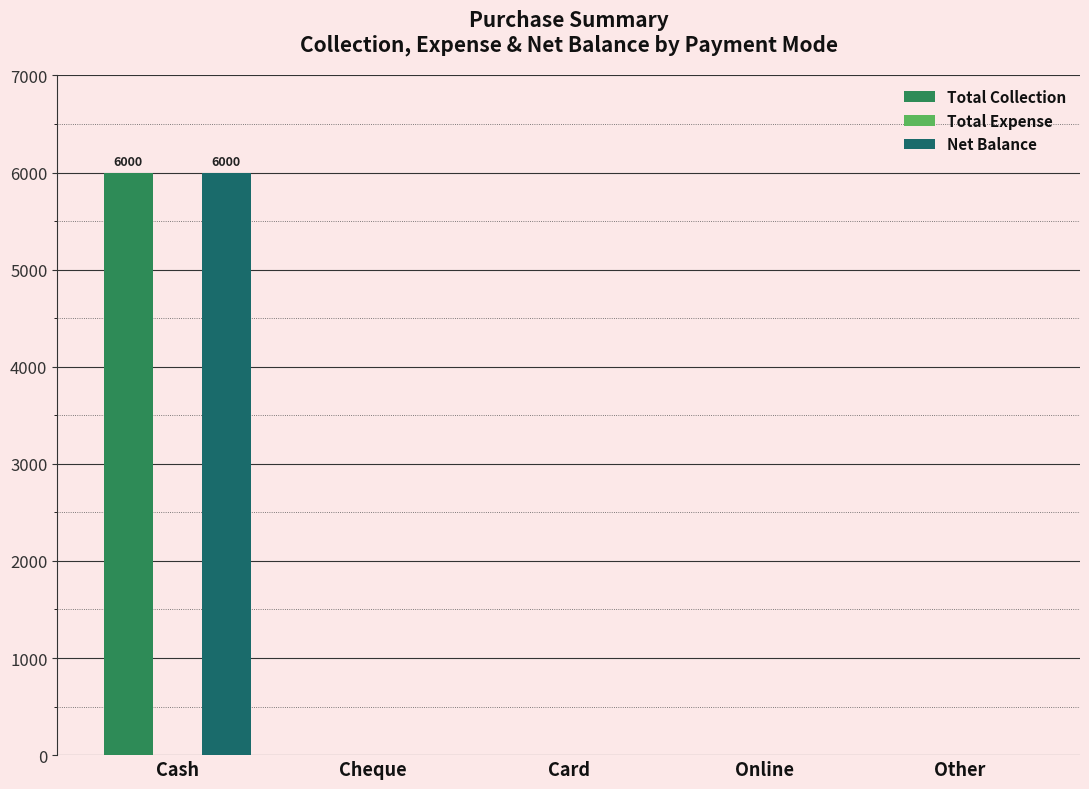

Reading left to right, list all the values displayed in this chart.

Total Collection: Cash=6000	Cheque=0	Card=0	Online=0	Other=0
Net Balance: Cash=6000	Cheque=0	Card=0	Online=0	Other=0